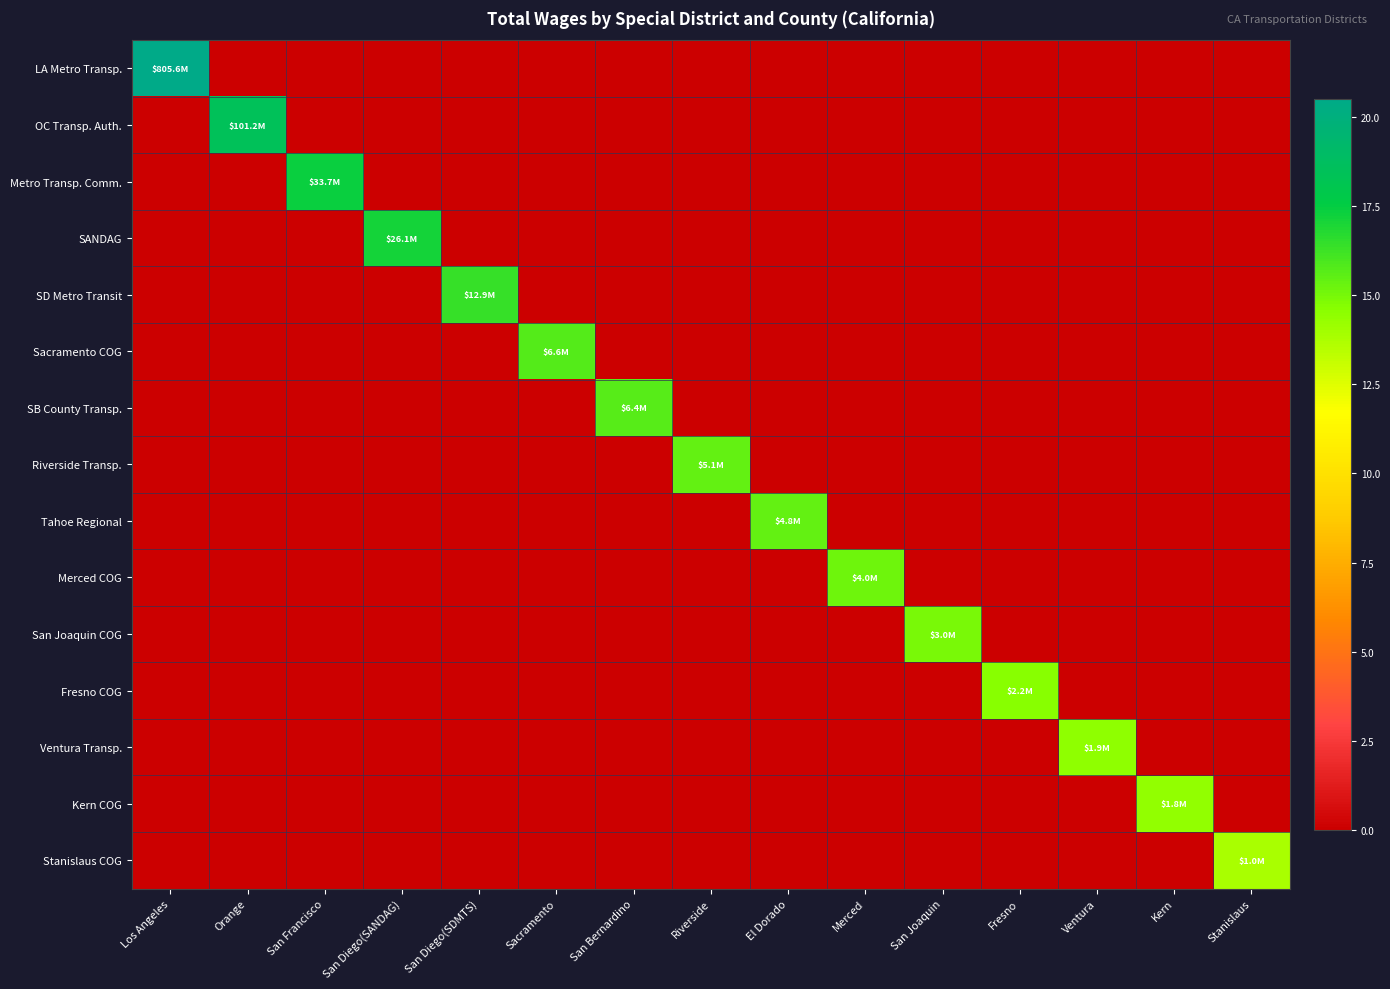

Between San Joaquin and Fresno, which series saw the biggest shift?

San Joaquin COG